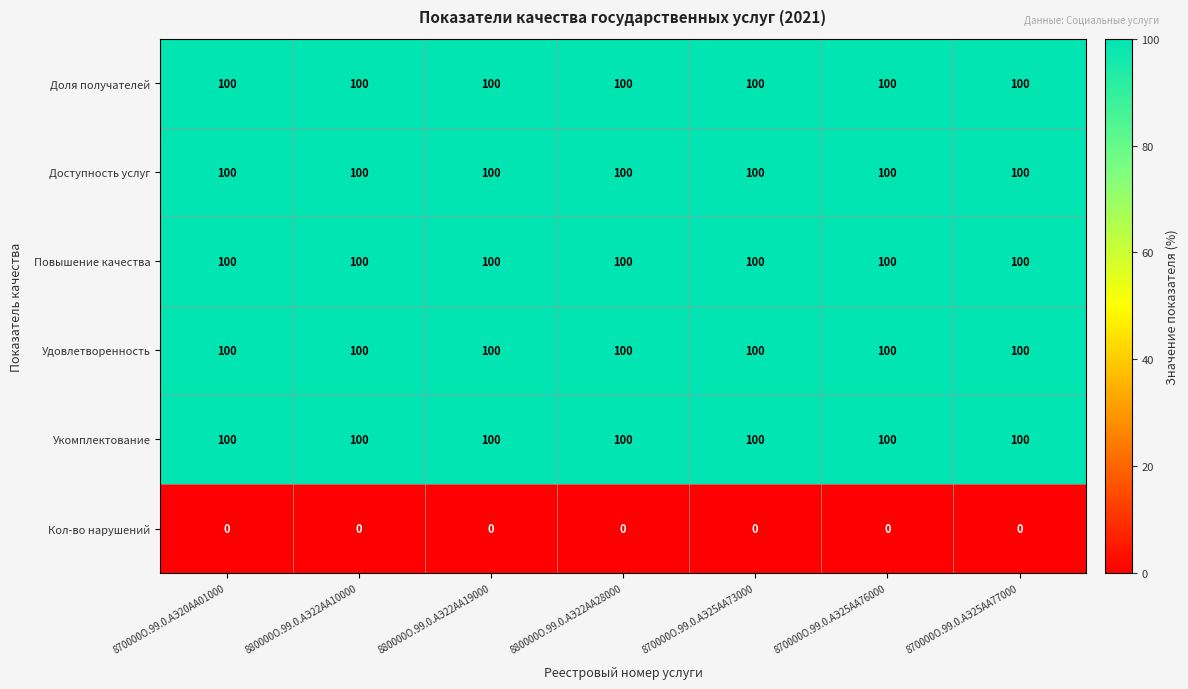

What is the sum of all Доступность услуг values?

700